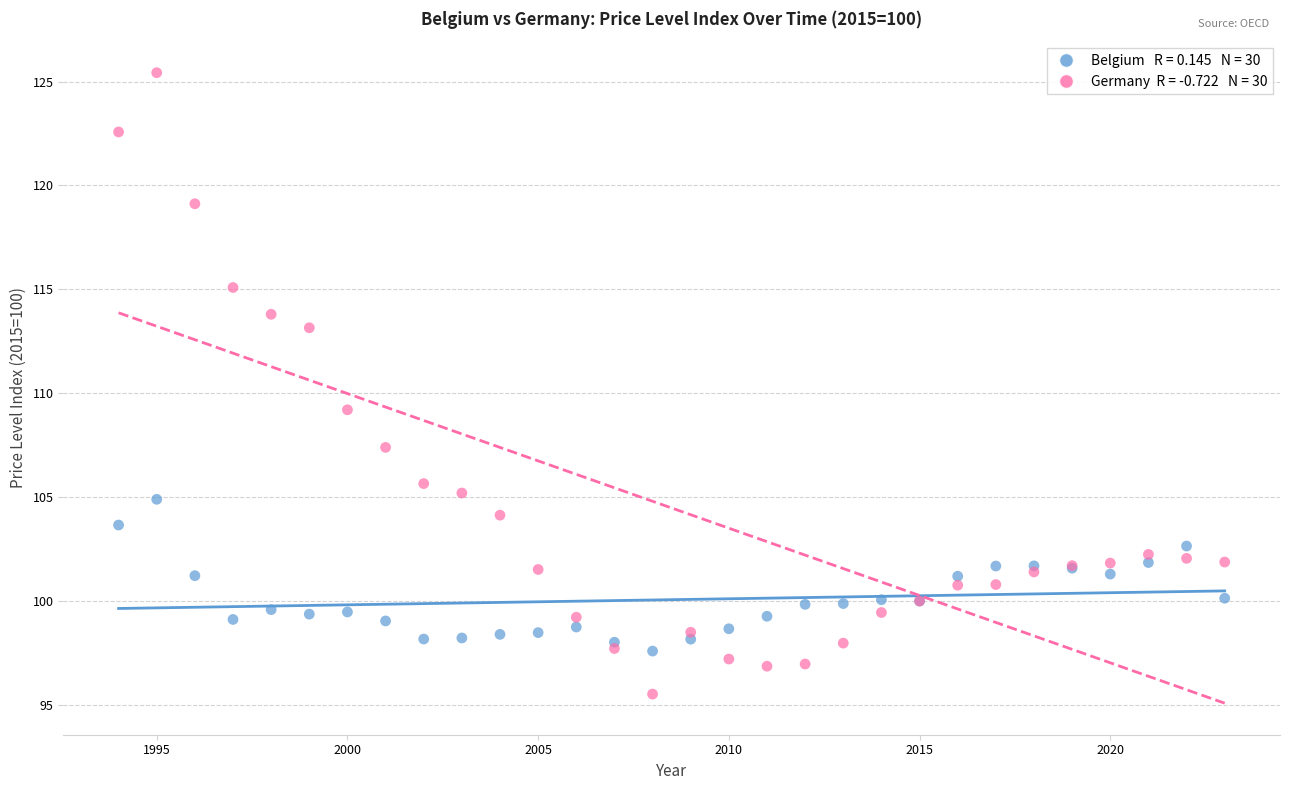

Across all series, what Y value is closest to 110?

109.2